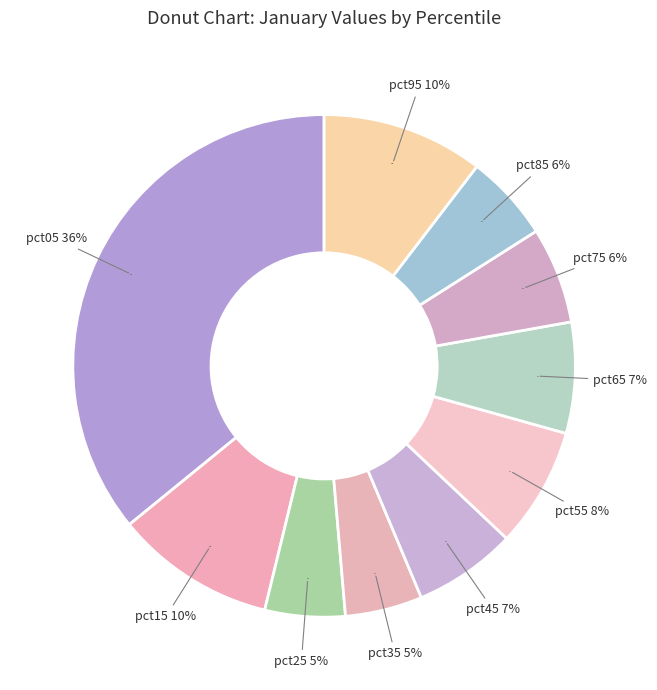

What percentage is the pct75 slice, to the nearest percent?

6%